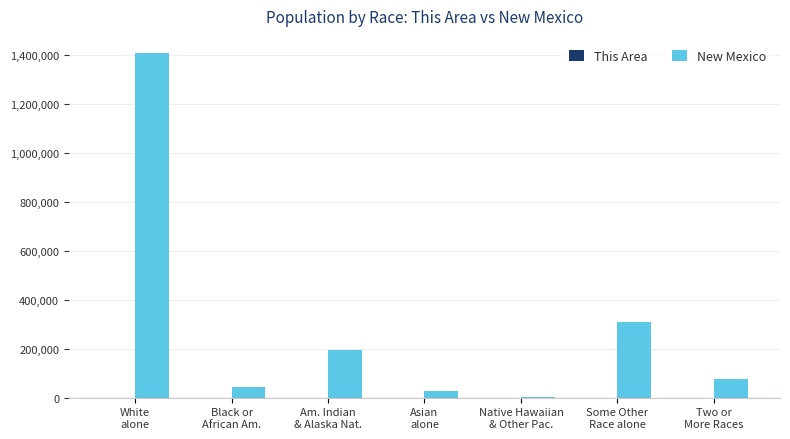

What is the sum of all New Mexico values?

2059179